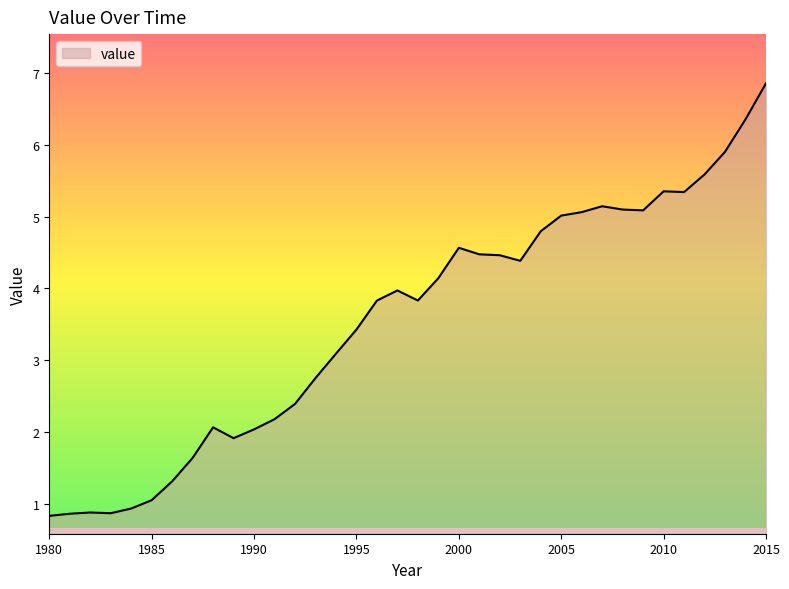

What is the greatest value displayed?

6.9